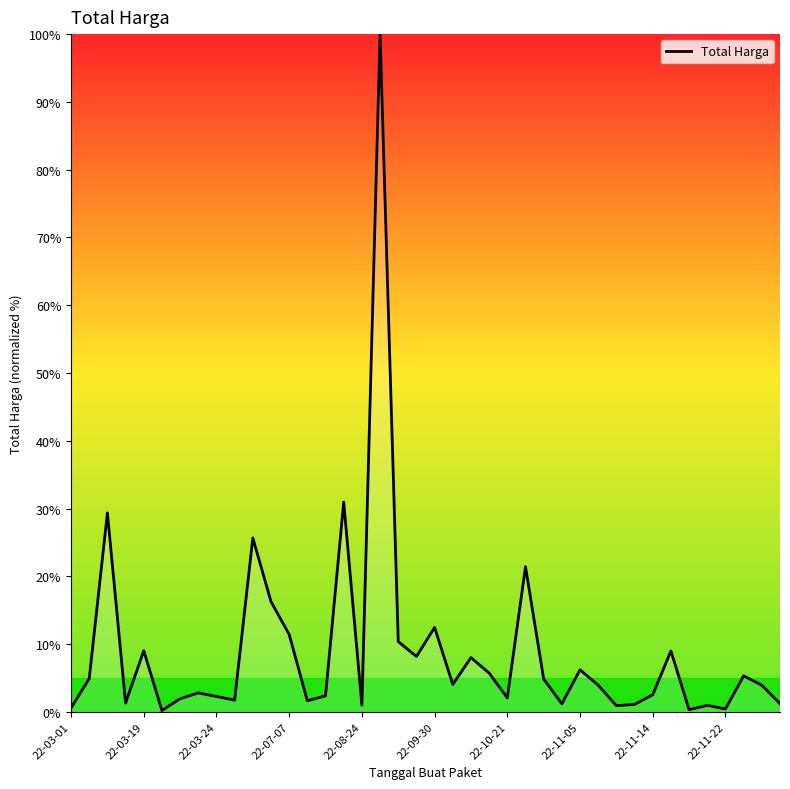

What is the difference between the maximum and minimum values?

99.8